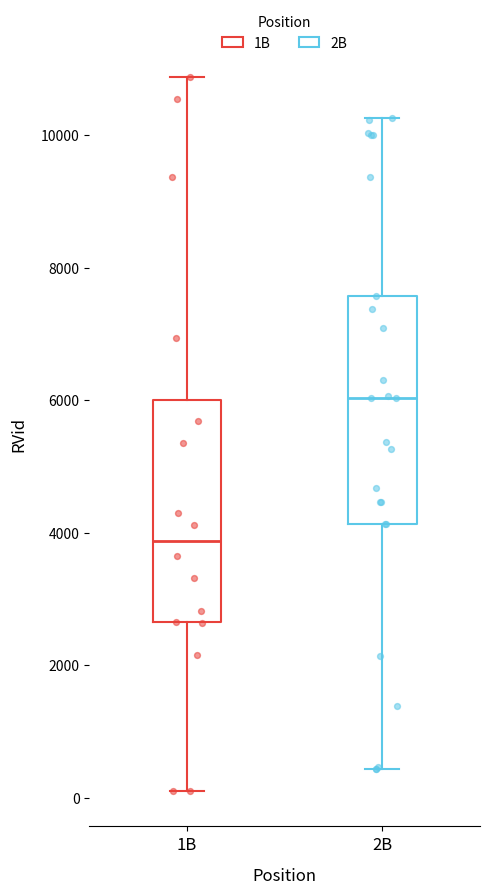

Which box's median line is the lowest?

1B